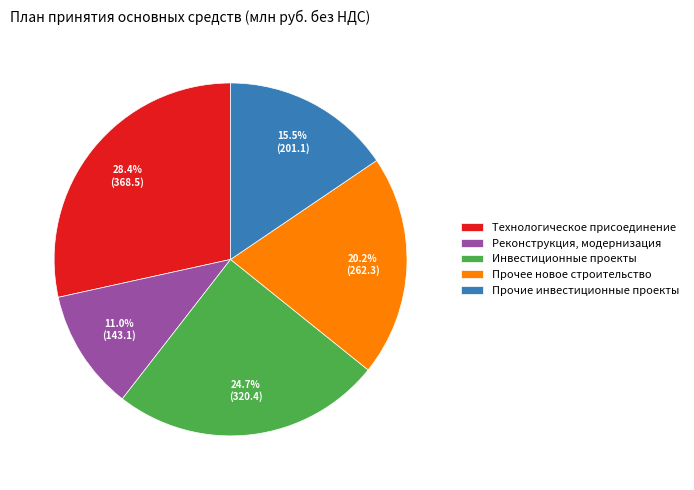

What is the smallest slice in the pie chart?

Реконструкция, модернизация